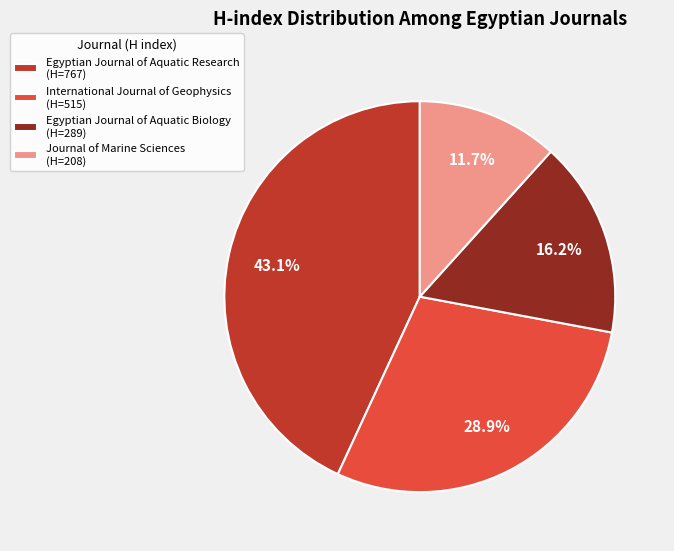

Combined, do Journal of Marine Sciences and International Journal of Geophysics account for over 50%?

No